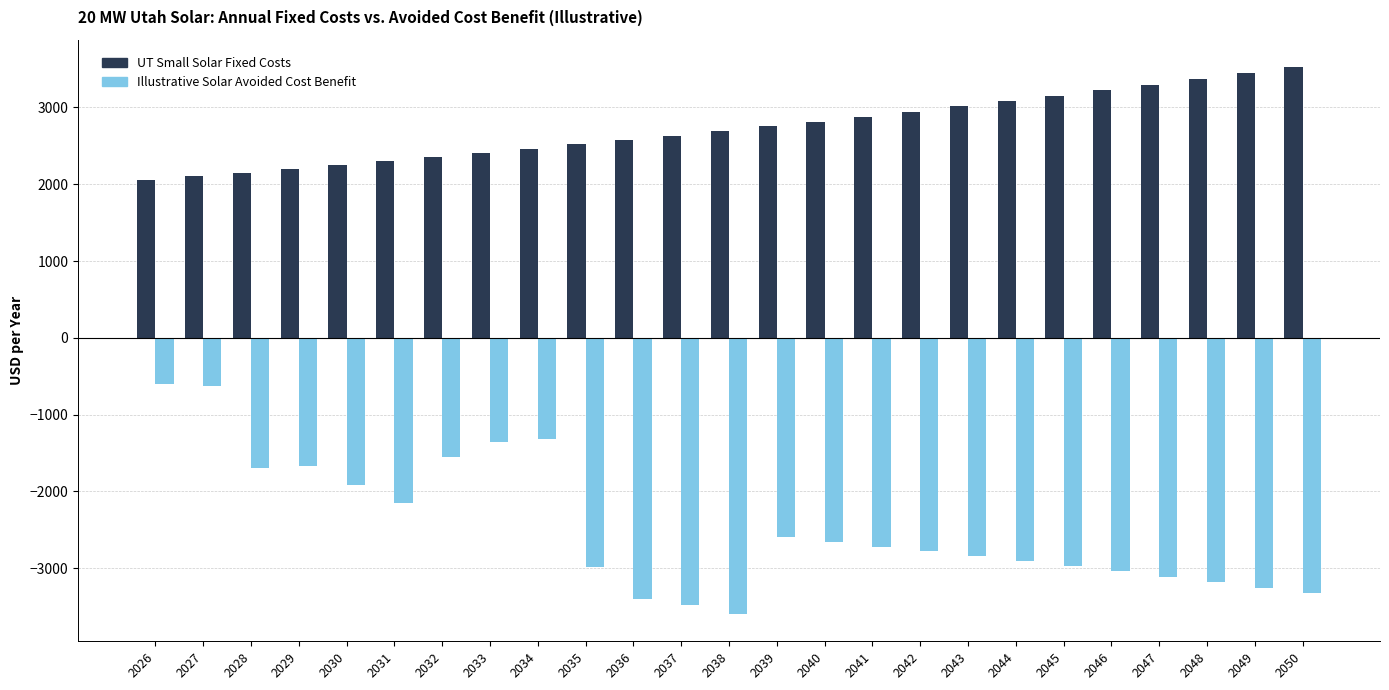

How many bars are there in each group?

2